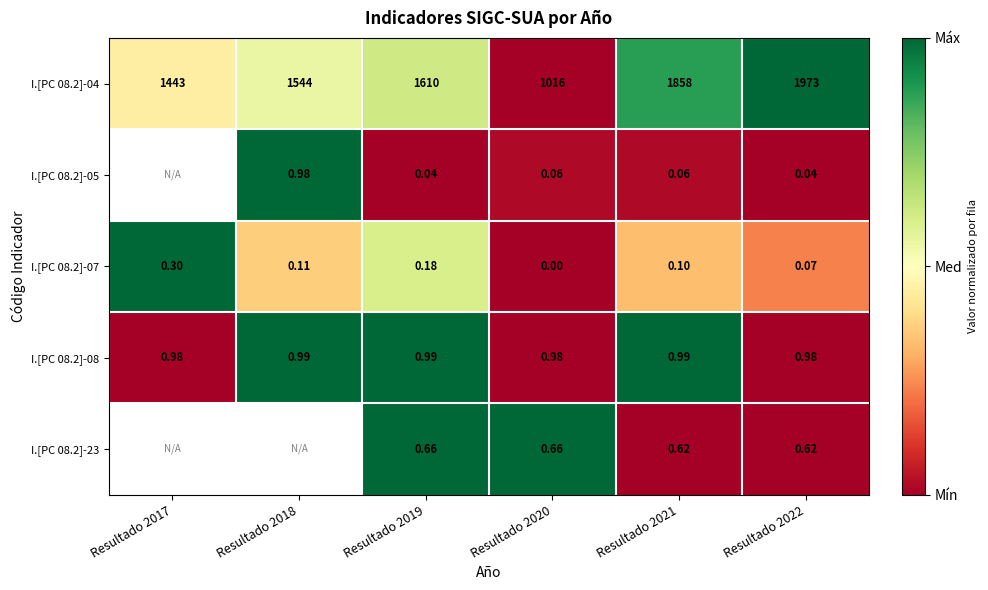

Is the value of I.[PC 08.2]-04 at Resultado 2020 greater than the value of I.[PC 08.2]-08 at Resultado 2022?

Yes